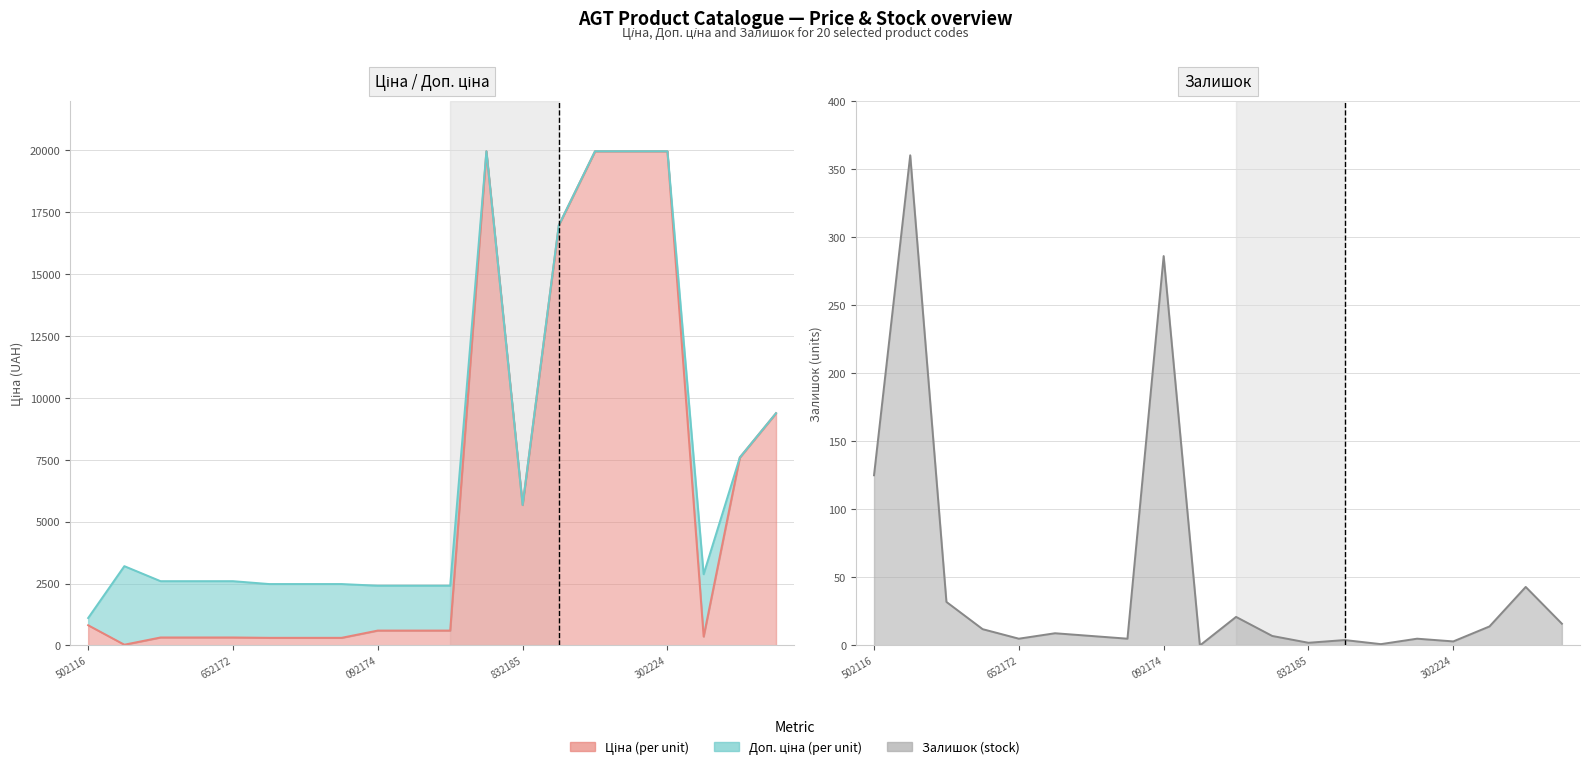

What is the difference between the highest and lowest values at 092174?

2128.8